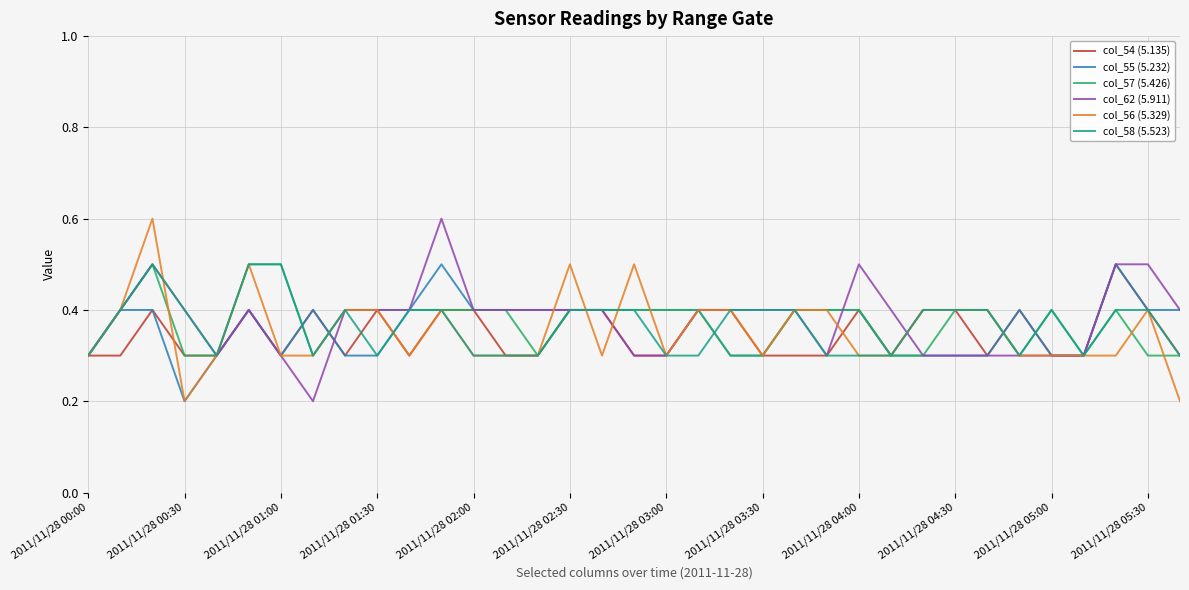

Reading right to left, extract all data points from this chart.

col_54 (5.135): 0.3	0.4	0.5	0.3	0.3	0.4	0.3	0.4	0.4	0.3	0.4	0.3	0.3	0.3	0.4	0.4	0.3	0.3	0.4	0.4	0.3	0.3	0.4	0.4	0.3	0.4	0.3	0.4	0.3	0.4	0.3	0.3	0.4	0.3	0.3
col_55 (5.232): 0.4	0.4	0.5	0.3	0.3	0.4	0.3	0.3	0.3	0.3	0.4	0.4	0.4	0.3	0.3	0.4	0.4	0.4	0.4	0.4	0.4	0.4	0.4	0.5	0.4	0.3	0.3	0.4	0.3	0.4	0.3	0.2	0.4	0.4	0.3
col_57 (5.426): 0.3	0.3	0.4	0.3	0.4	0.3	0.4	0.4	0.3	0.3	0.4	0.4	0.4	0.3	0.3	0.4	0.4	0.4	0.4	0.4	0.3	0.4	0.4	0.4	0.4	0.4	0.4	0.3	0.5	0.5	0.3	0.3	0.5	0.4	0.3
col_62 (5.911): 0.4	0.5	0.5	0.3	0.3	0.3	0.3	0.3	0.3	0.4	0.5	0.3	0.4	0.4	0.4	0.4	0.3	0.3	0.4	0.4	0.4	0.4	0.4	0.6	0.4	0.4	0.4	0.2	0.3	0.4	0.3	0.4	0.5	0.4	0.3
col_56 (5.329): 0.2	0.4	0.3	0.3	0.3	0.3	0.4	0.4	0.4	0.3	0.3	0.4	0.4	0.3	0.4	0.4	0.3	0.5	0.3	0.5	0.3	0.3	0.3	0.4	0.3	0.4	0.4	0.3	0.3	0.5	0.3	0.2	0.6	0.4	0.3
col_58 (5.523): 0.3	0.4	0.4	0.3	0.4	0.3	0.4	0.4	0.4	0.3	0.3	0.3	0.4	0.4	0.4	0.3	0.3	0.4	0.4	0.4	0.3	0.3	0.3	0.4	0.4	0.3	0.4	0.3	0.5	0.5	0.3	0.4	0.5	0.4	0.3